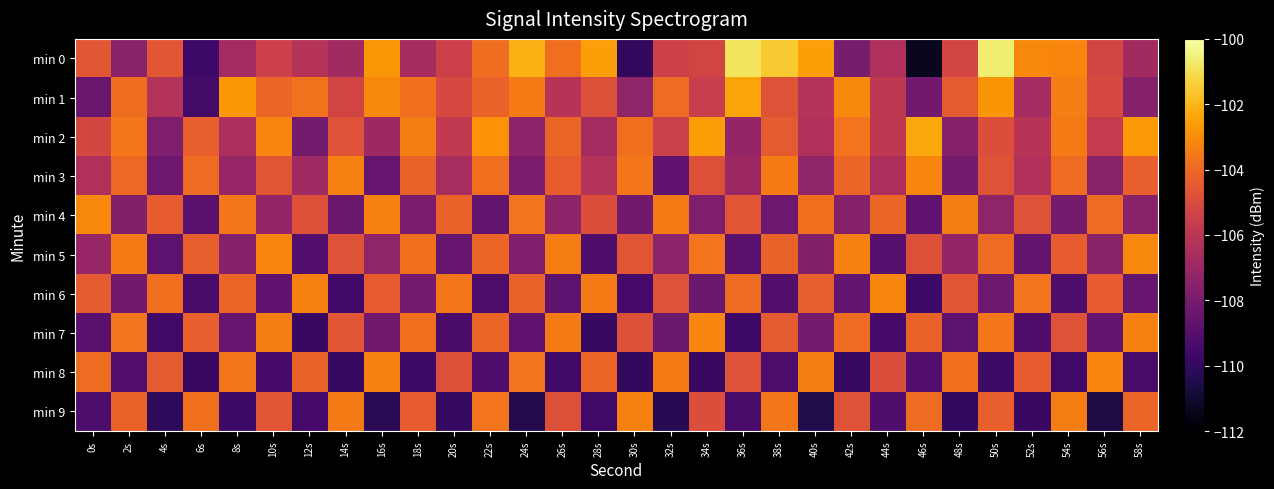

What is the greatest value displayed?

-100.6